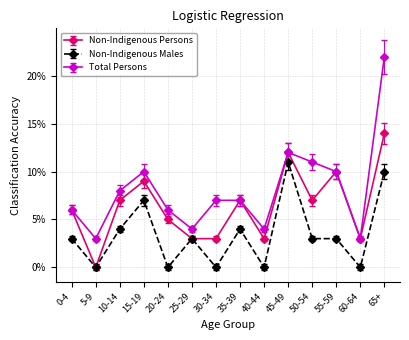

How many values in Non-Indigenous Persons are above zero?

13